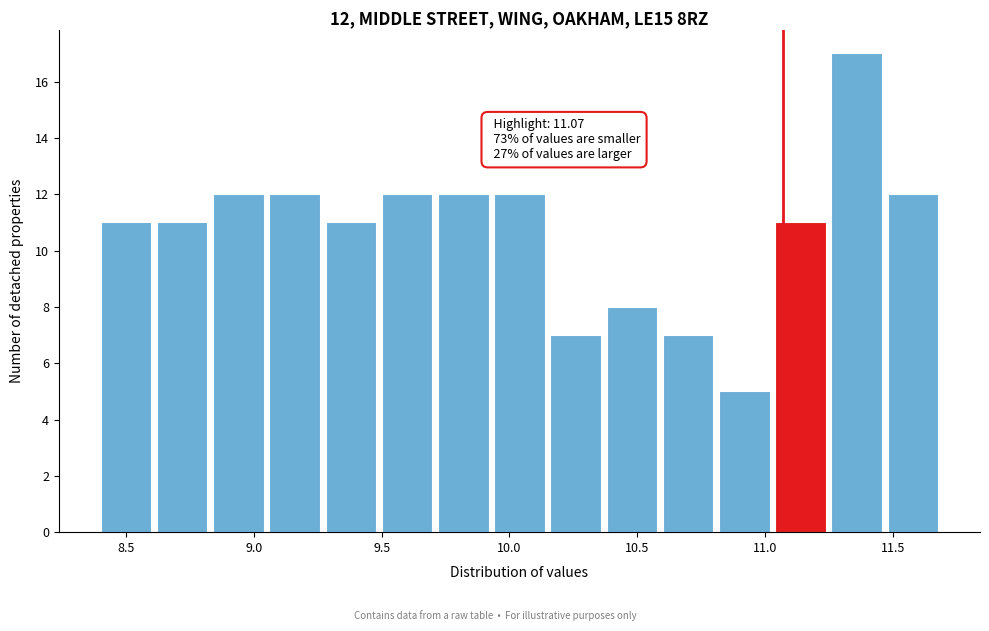

Over which range of the x-axis is the bar tallest?

11.26 to 11.48